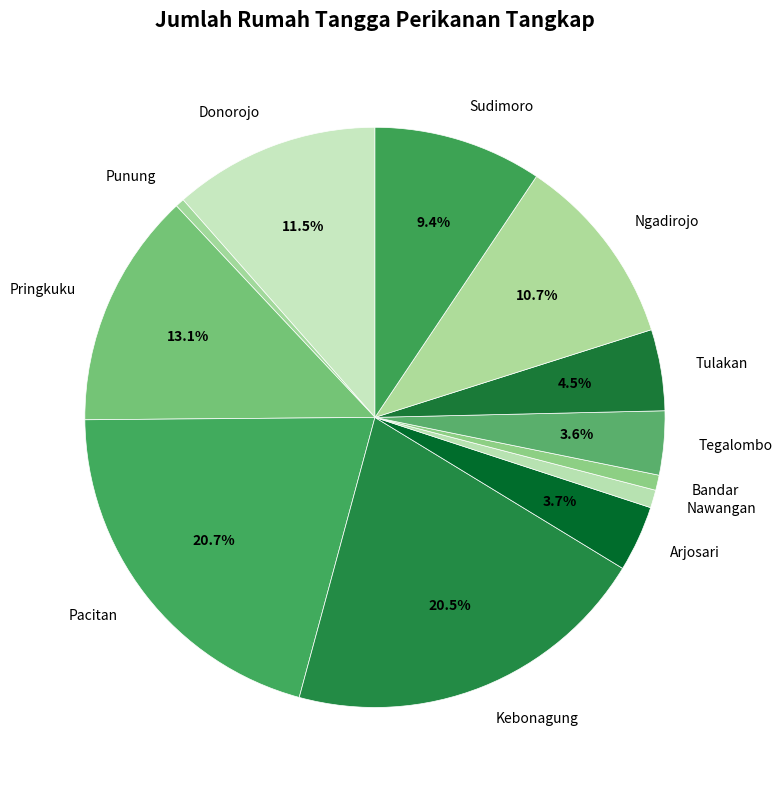

To the nearest percent, what is the combined percentage of Bandar and Pacitan?

22%